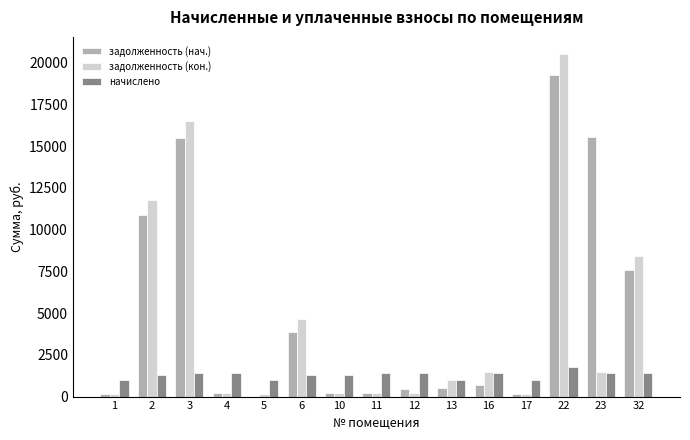

Which series changed the most between 16 and 32?

задолженность (кон.)